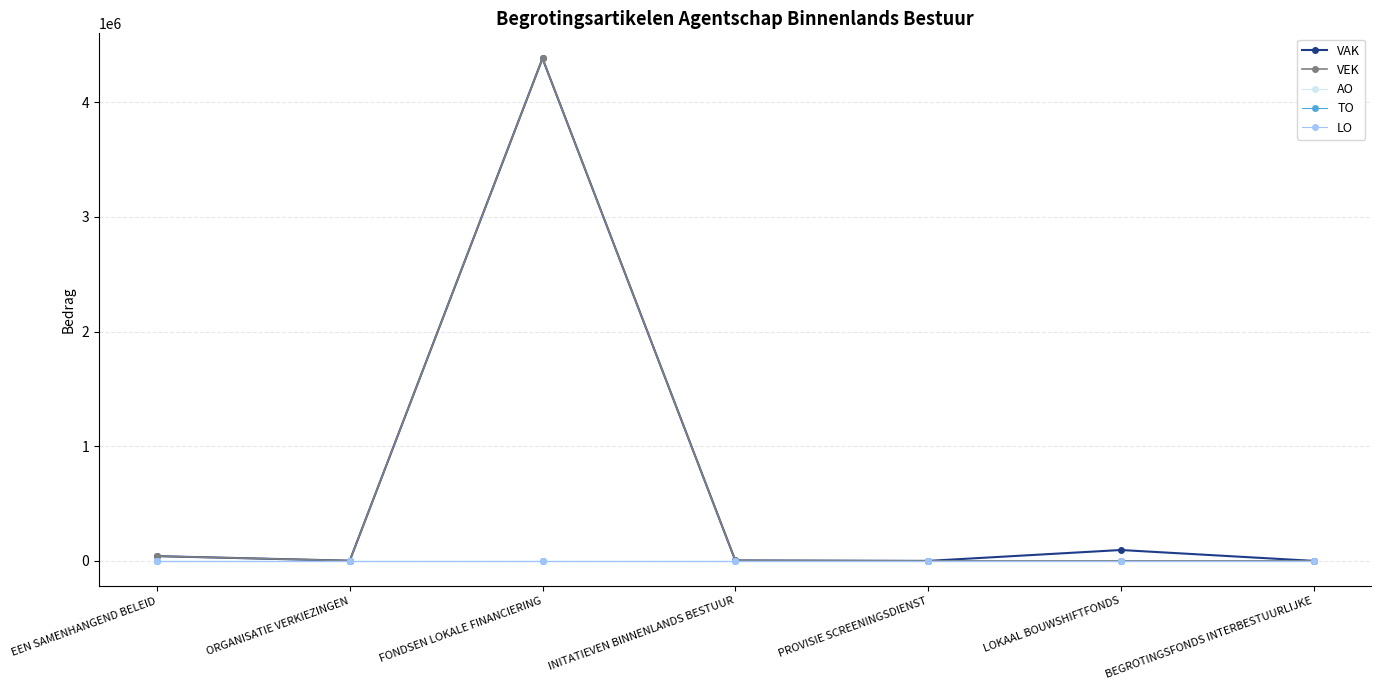

Does the chart have visible grid lines?

Yes